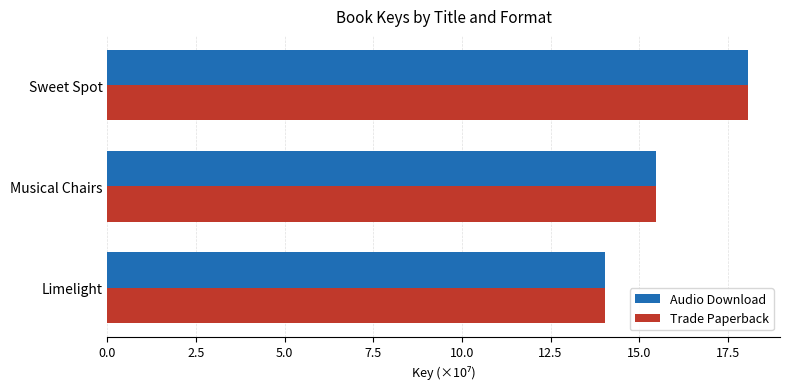

True or false: Audio Download has a value of 24.4 at Musical Chairs.

False